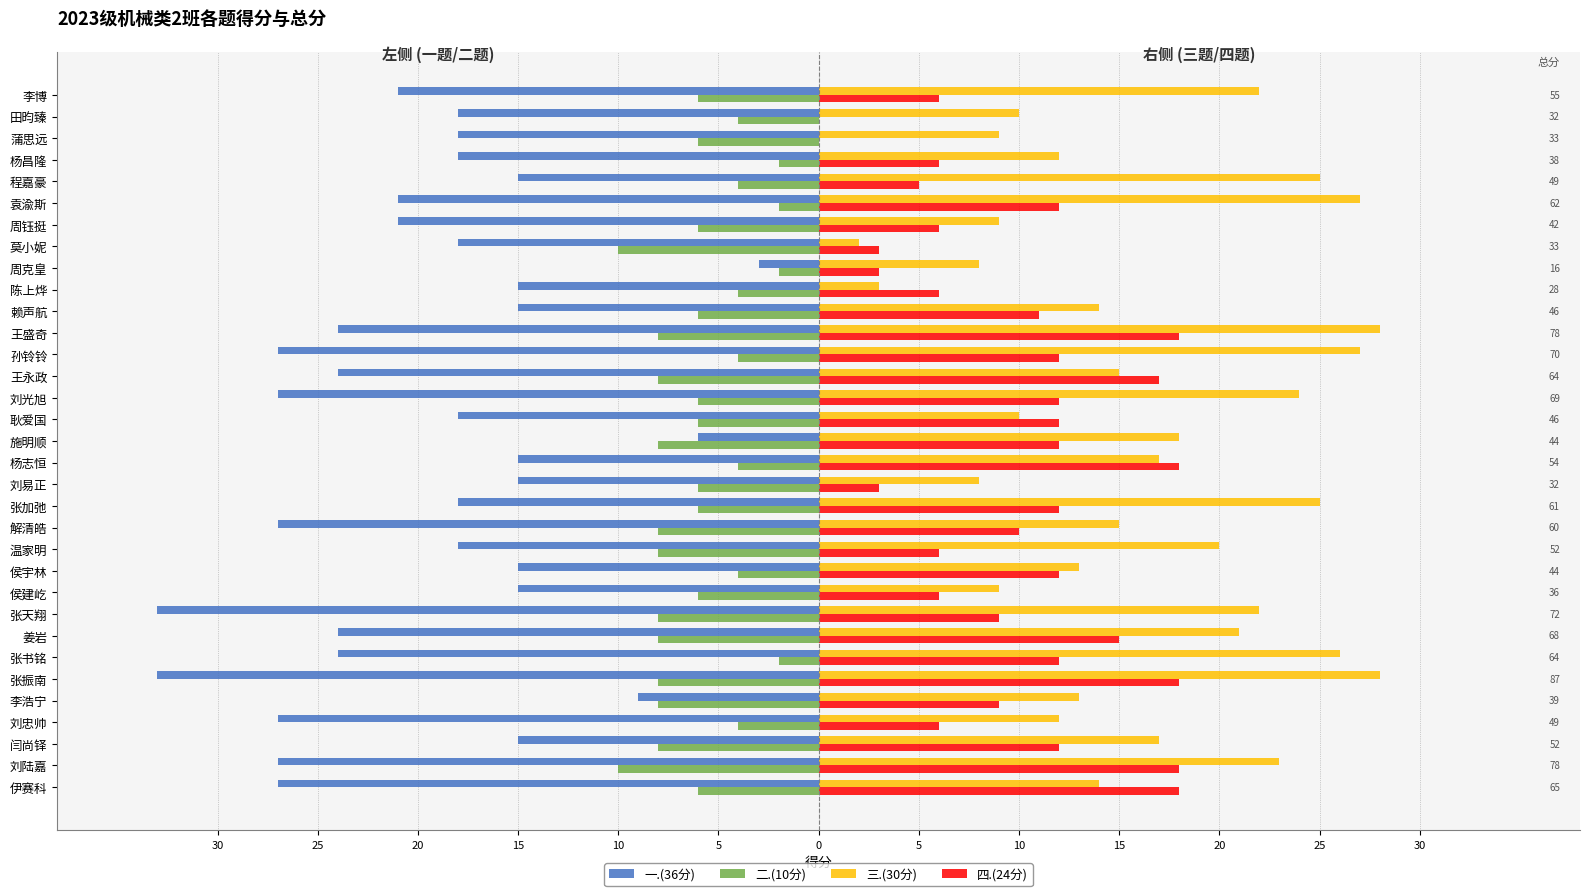

What are all the series names shown in the legend?

一.(36分), 二.(10分), 三.(30分), 四.(24分)